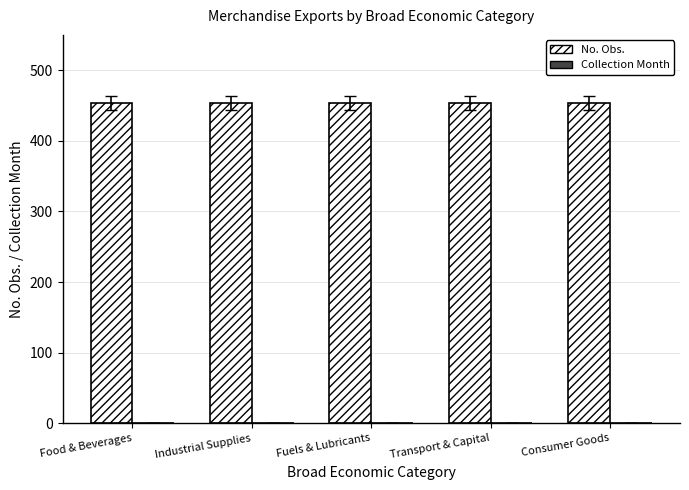

Does the chart contain stacked bars?

No